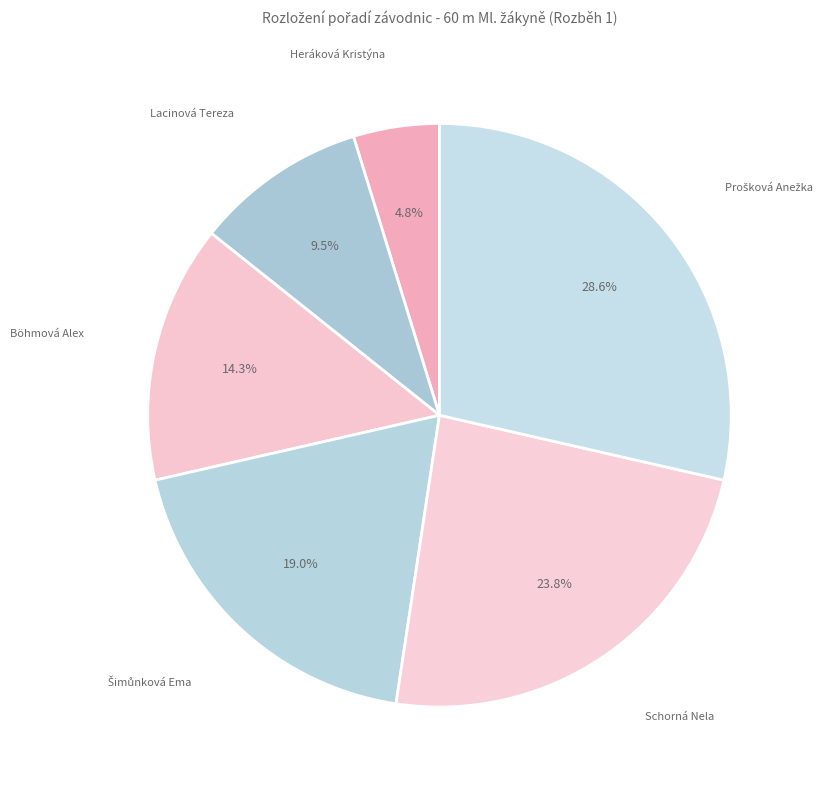

To the nearest percent, what is the average slice percentage?

17%